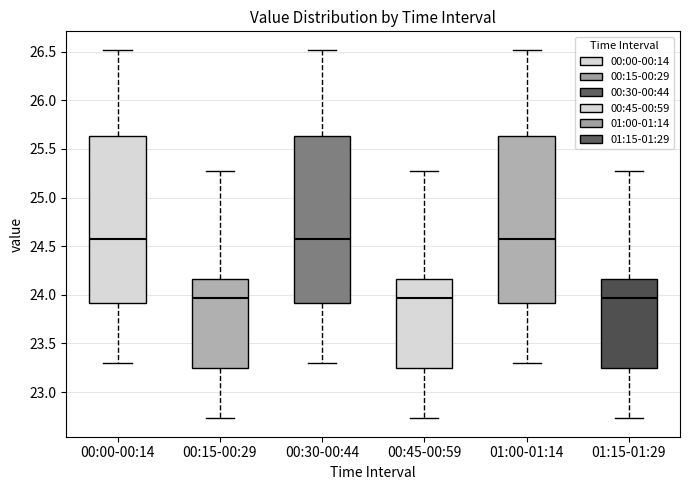

Reading left to right, read every box against the y-axis: the position of its median line, the range the box covers, and the ends of its whiskers. The values are not printed on the chart, so give them approximately, as read against the axis.

00:00-00:14: median 24.60, box 23.90 to 25.65, whiskers 23.30 to 26.50
00:15-00:29: median 23.95, box 23.25 to 24.15, whiskers 22.75 to 25.25
00:30-00:44: median 24.60, box 23.90 to 25.65, whiskers 23.30 to 26.50
00:45-00:59: median 23.95, box 23.25 to 24.15, whiskers 22.75 to 25.25
01:00-01:14: median 24.60, box 23.90 to 25.65, whiskers 23.30 to 26.50
01:15-01:29: median 23.95, box 23.25 to 24.15, whiskers 22.75 to 25.25